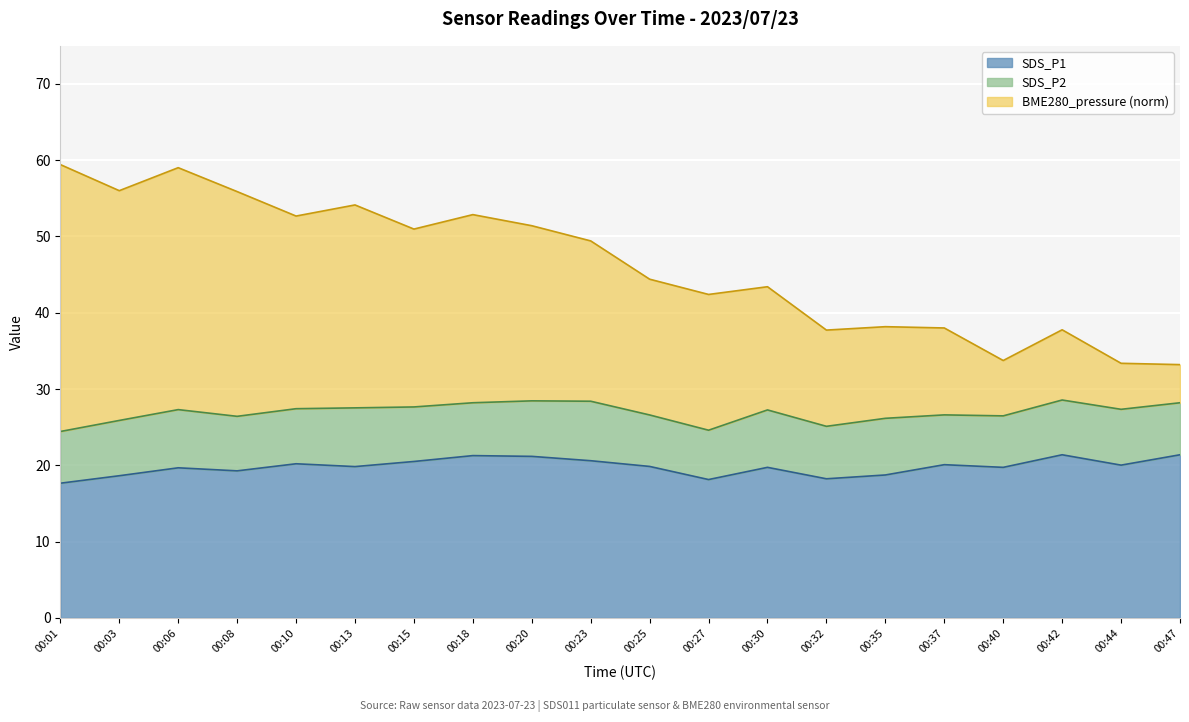

What is the maximum value for SDS_P1?

21.4